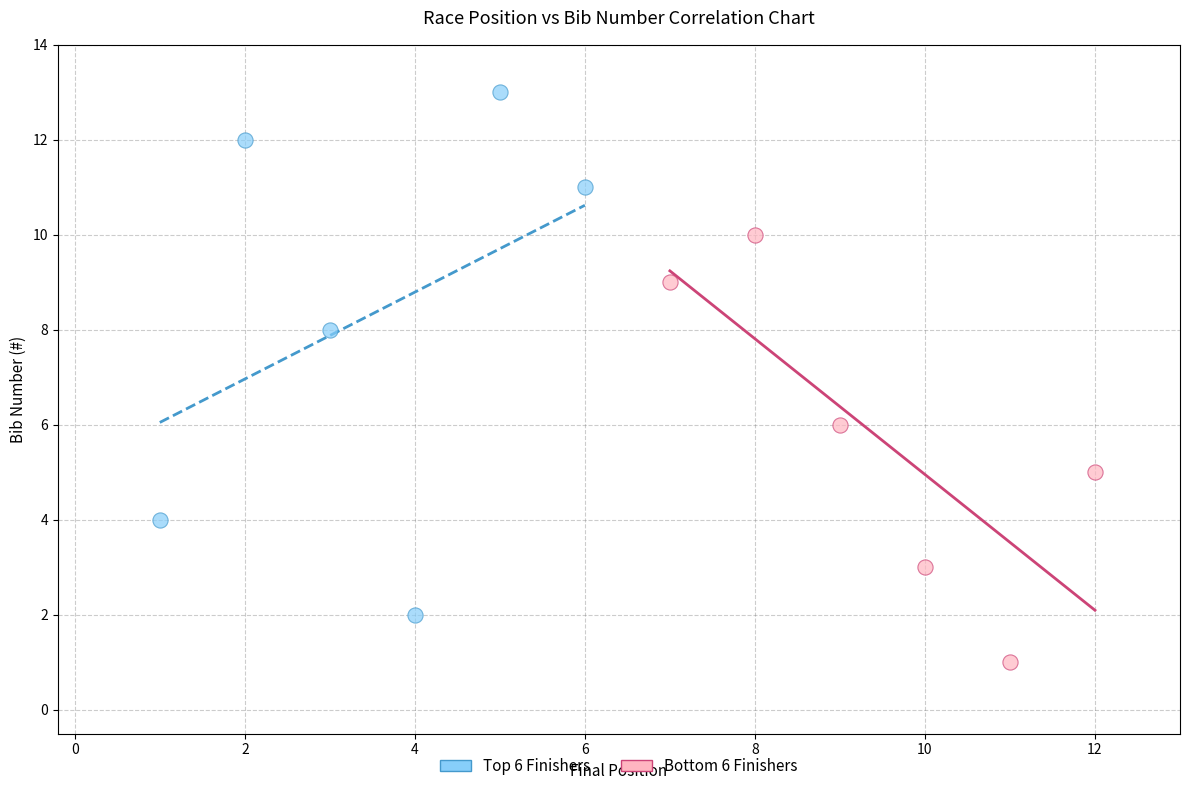

Which series reaches the minimum Y coordinate?

Bottom 6 Finishers